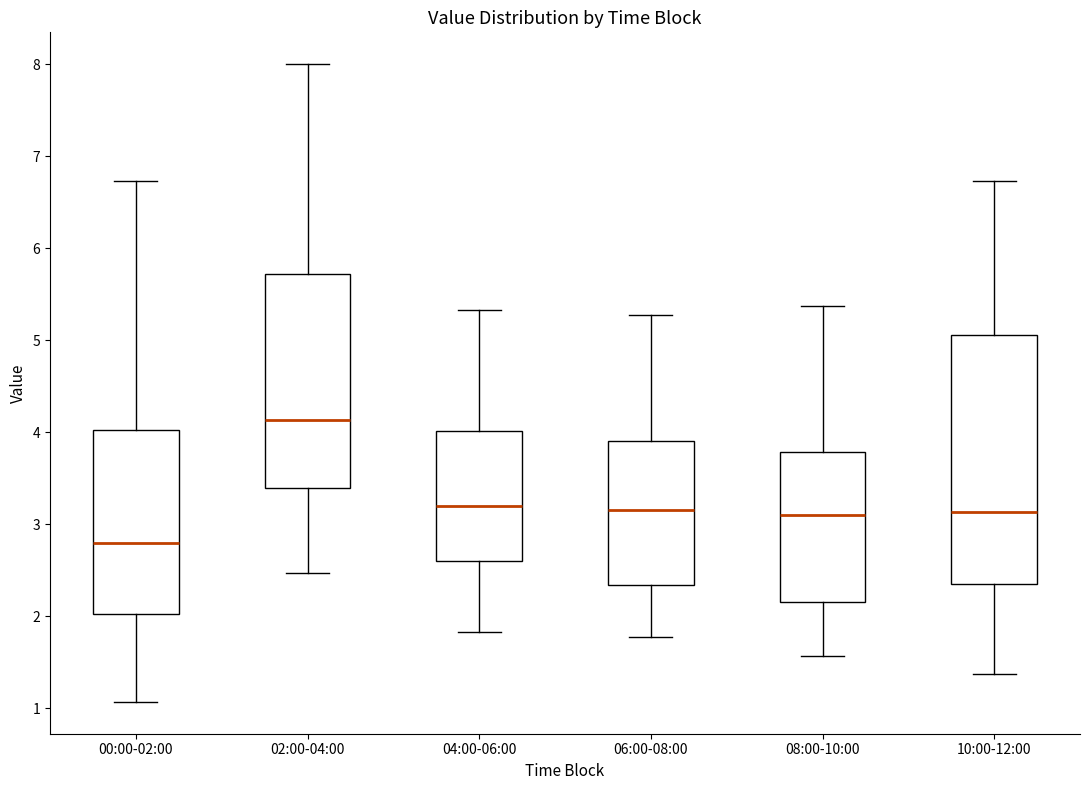

Reading left to right, read every box against the y-axis: the position of its median line, the range the box covers, and the ends of its whiskers. The values are not printed on the chart, so give them approximately, as read against the axis.

00:00-02:00: median 2.8, box 2.0 to 4.0, whiskers 1.1 to 6.7
02:00-04:00: median 4.1, box 3.4 to 5.7, whiskers 2.5 to 8.0
04:00-06:00: median 3.2, box 2.6 to 4.0, whiskers 1.8 to 5.3
06:00-08:00: median 3.2, box 2.3 to 3.9, whiskers 1.8 to 5.3
08:00-10:00: median 3.1, box 2.2 to 3.8, whiskers 1.6 to 5.4
10:00-12:00: median 3.1, box 2.3 to 5.1, whiskers 1.4 to 6.7